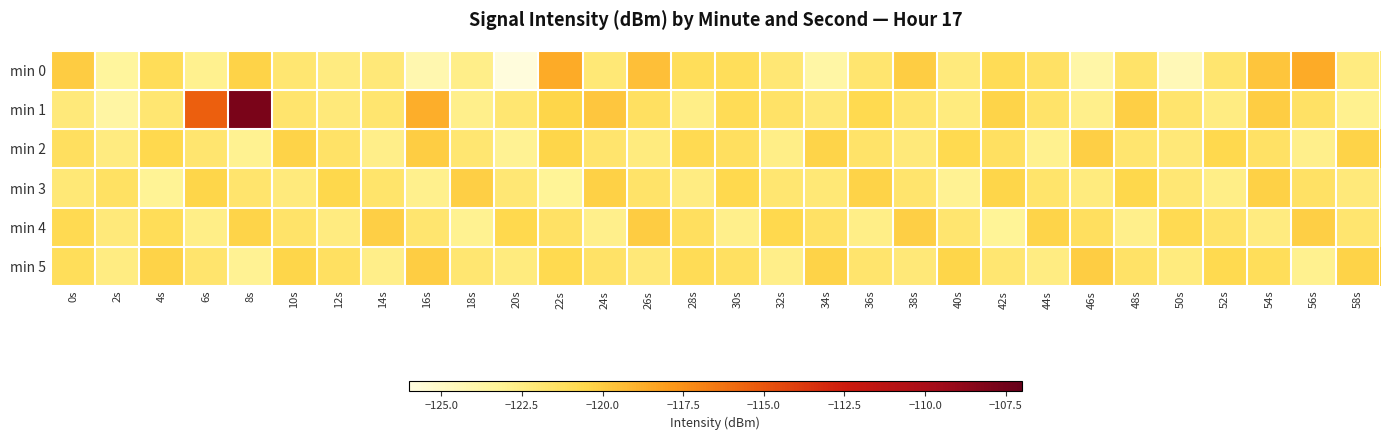

Reading right to left, list all the values displayed in this chart.

min 0: 58s=-122.4	56s=-118.7	54s=-119.7	52s=-121.8	50s=-124.4	48s=-121.6	46s=-123.8	44s=-121.4	42s=-120.9	40s=-122.2	38s=-120.1	36s=-121.8	34s=-123.8	32s=-122.0	30s=-121.0	28s=-121.1	26s=-119.5	24s=-122.0	22s=-118.6	20s=-125.8	18s=-122.7	16s=-124.1	14s=-122.1	12s=-122.4	10s=-121.9	8s=-120.4	6s=-122.9	4s=-121.0	2s=-123.5	0s=-120.1
min 1: 58s=-122.9	56s=-121.4	54s=-120.1	52s=-122.5	50s=-121.7	48s=-120.2	46s=-122.8	44s=-121.6	42s=-120.4	40s=-122.3	38s=-121.8	36s=-120.7	34s=-122.1	32s=-121.5	30s=-120.9	28s=-122.6	26s=-121.3	24s=-119.8	22s=-120.5	20s=-121.9	18s=-122.7	16s=-118.8	14s=-121.8	12s=-122.2	10s=-121.7	8s=-107.9	6s=-115.4	4s=-121.9	2s=-123.7	0s=-122.2
min 2: 58s=-120.3	56s=-122.8	54s=-121.4	52s=-120.6	50s=-122.1	48s=-121.8	46s=-120.2	44s=-122.9	42s=-121.3	40s=-120.7	38s=-122.2	36s=-121.6	34s=-120.4	32s=-122.6	30s=-121.2	28s=-120.8	26s=-122.3	24s=-121.7	22s=-120.5	20s=-123.1	18s=-121.9	16s=-120.1	14s=-122.7	12s=-121.5	10s=-120.3	8s=-123.0	6s=-121.8	4s=-120.6	2s=-122.4	0s=-121.2
min 3: 58s=-122.2	56s=-121.5	54s=-120.2	52s=-122.7	50s=-122.0	48s=-120.5	46s=-122.3	44s=-121.7	42s=-120.5	40s=-123.0	38s=-121.8	36s=-120.3	34s=-122.0	32s=-121.8	30s=-120.7	28s=-122.5	26s=-121.5	24s=-120.2	22s=-123.2	20s=-122.0	18s=-120.2	16s=-122.8	14s=-121.7	12s=-120.5	10s=-122.2	8s=-121.8	6s=-120.5	4s=-123.2	2s=-121.3	0s=-122.0
min 4: 58s=-121.8	56s=-120.2	54s=-122.4	52s=-121.6	50s=-120.8	48s=-122.8	46s=-121.2	44s=-120.4	42s=-123.2	40s=-121.8	38s=-120.2	36s=-122.6	34s=-121.4	32s=-120.6	30s=-122.8	28s=-121.2	26s=-120.0	24s=-122.8	22s=-121.4	20s=-120.6	18s=-123.0	16s=-121.8	14s=-120.2	12s=-122.4	10s=-121.6	8s=-120.4	6s=-122.6	4s=-121.0	2s=-122.2	0s=-120.8
min 5: 58s=-120.3	56s=-122.9	54s=-121.1	52s=-120.7	50s=-122.3	48s=-121.5	46s=-120.1	44s=-122.5	42s=-121.9	40s=-120.5	38s=-122.1	36s=-121.7	34s=-120.3	32s=-122.7	30s=-121.3	28s=-120.9	26s=-122.1	24s=-121.5	22s=-120.7	20s=-122.3	18s=-121.9	16s=-120.1	14s=-122.7	12s=-121.3	10s=-120.5	8s=-123.1	6s=-121.7	4s=-120.3	2s=-122.5	0s=-121.1